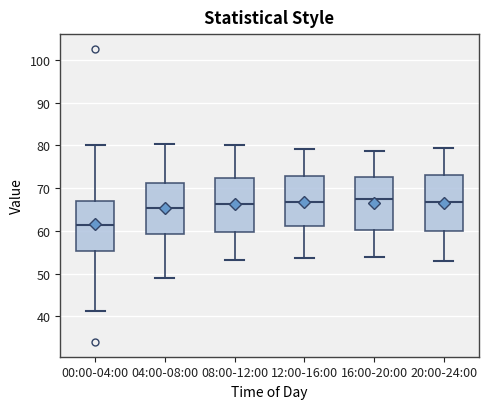

Where does the median line of the box for 04:00-08:00 sit on the y-axis? The values are not printed on the chart, so give them approximately, as read against the axis.

65